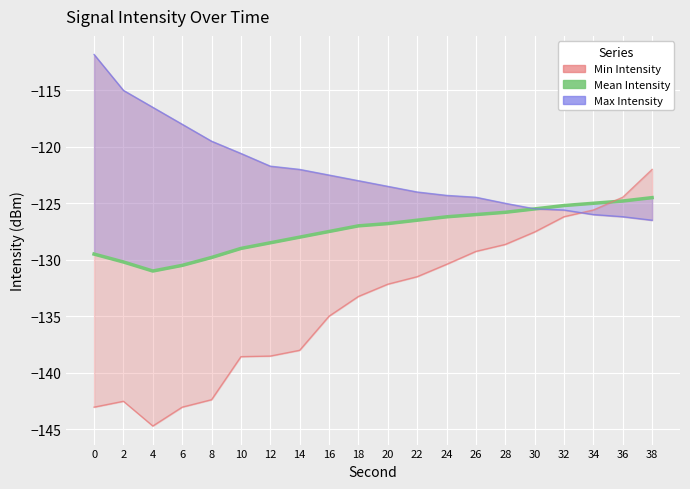

What is the change in value from 10 to 26?

+3.0